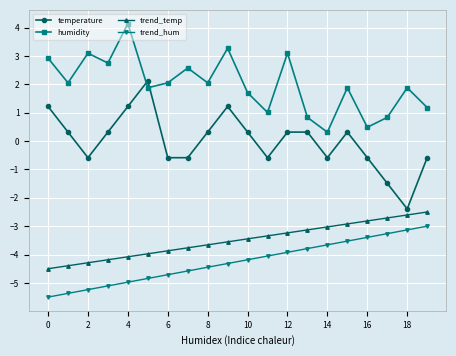

True or false: temperature and trend_hum cross at least once.

False